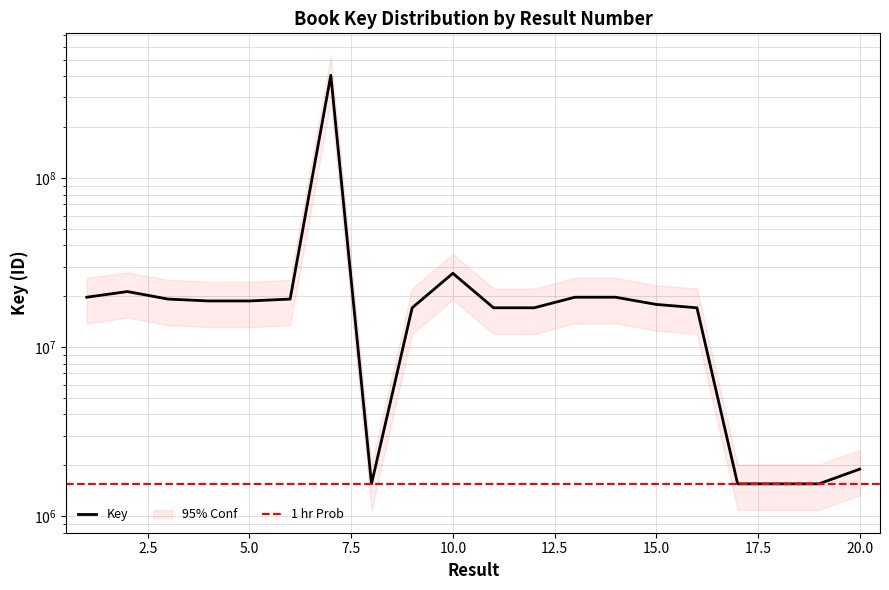

How many values are below 18770279?

10